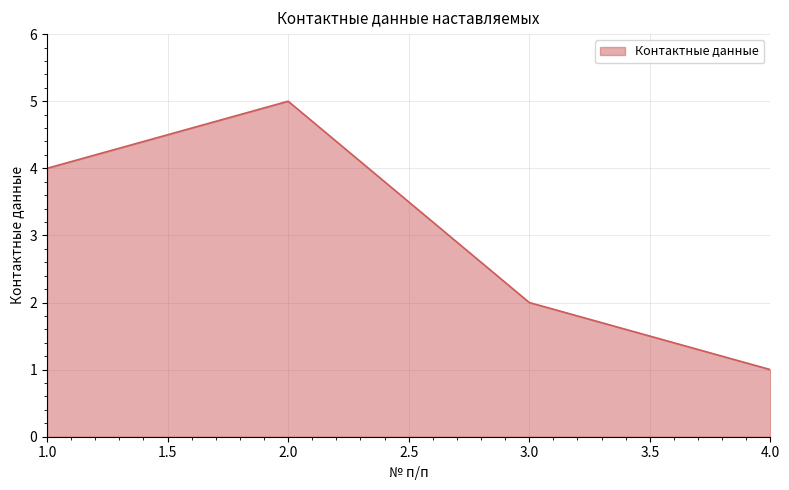

The value at 3.0 is 2. True or false?

True